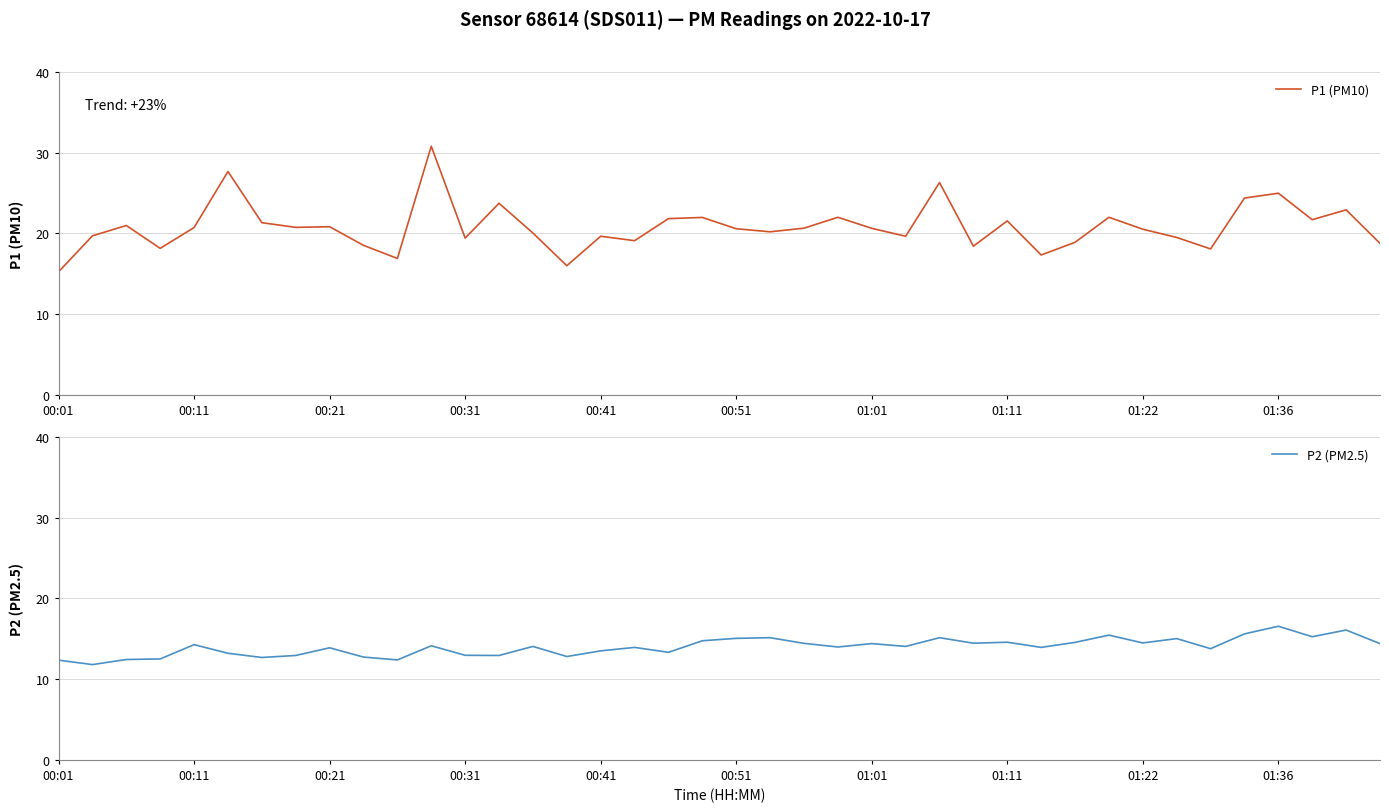

How many values in the P1 (PM10) series exceed 20?

24